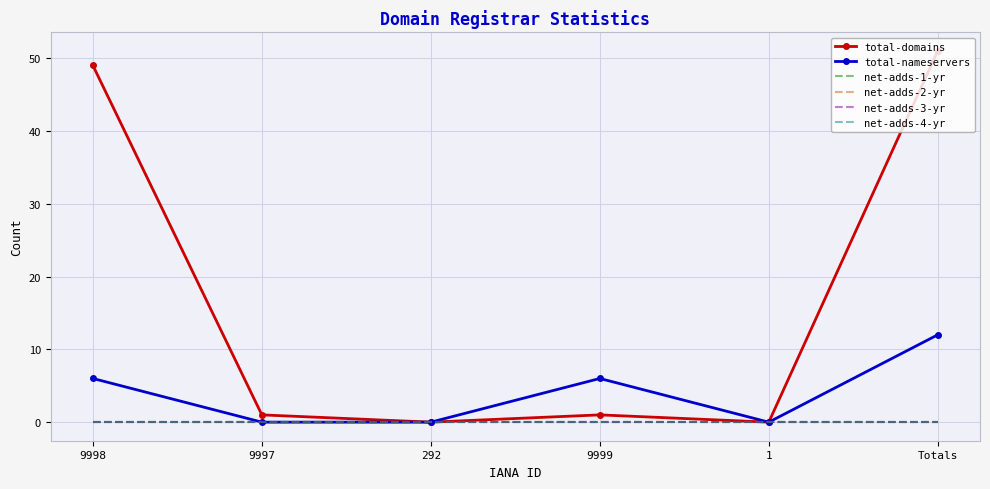

What are all the series names shown in the legend?

total-domains, total-nameservers, net-adds-1-yr, net-adds-2-yr, net-adds-3-yr, net-adds-4-yr